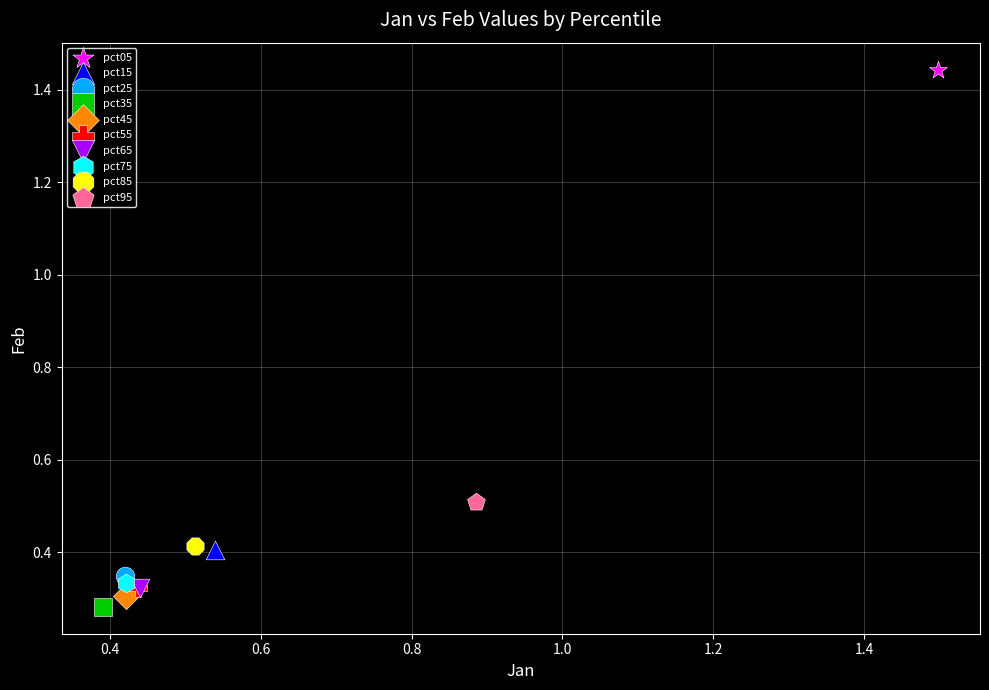

Which series reaches the maximum Y coordinate?

pct05